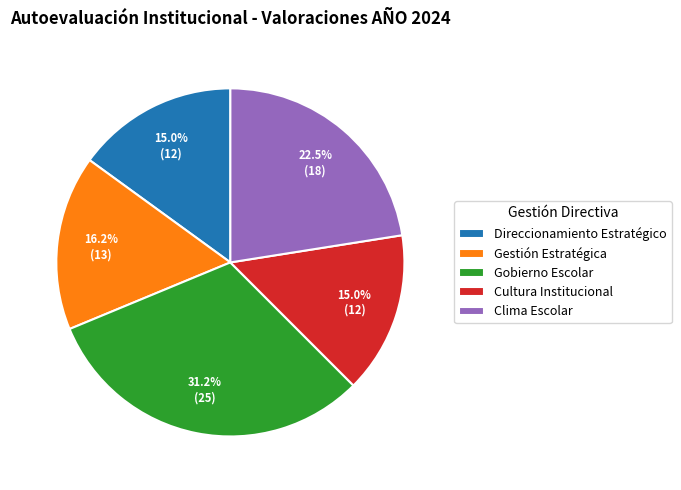

Is there a majority slice in this chart?

No